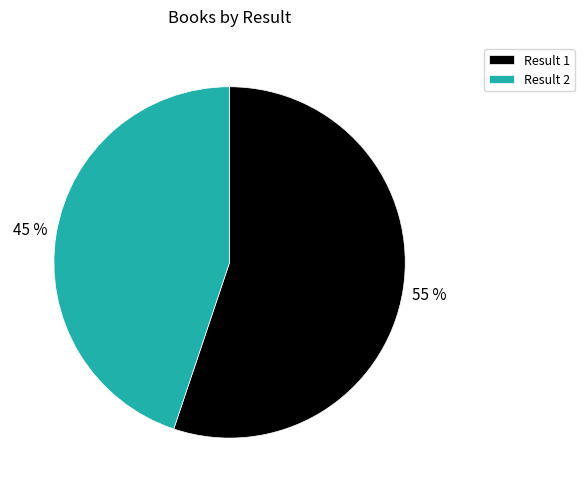

Which slice represents more than half of the pie?

Result 1